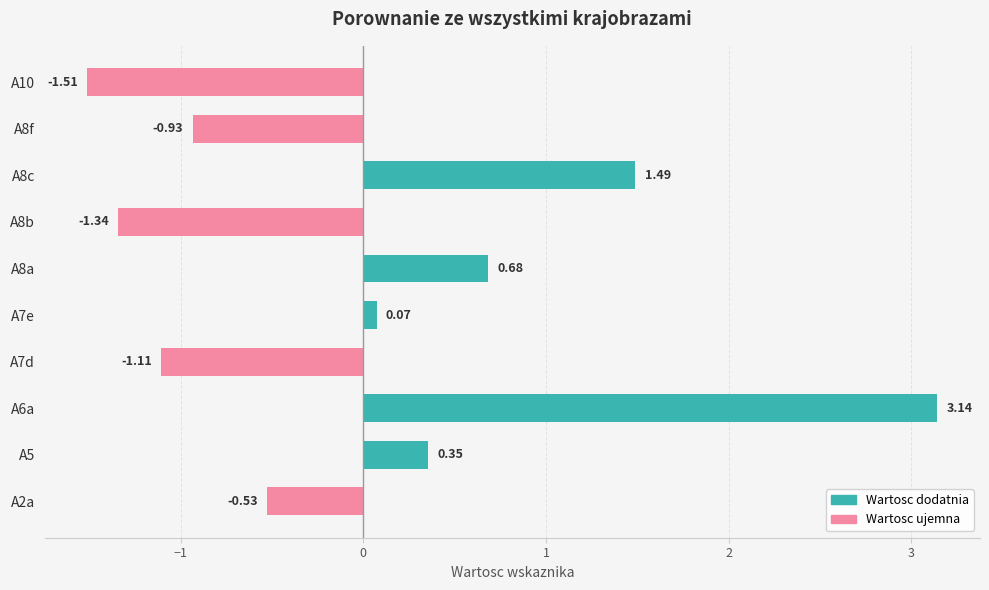

List the labels in order of value, largest first.

A6a, A8c, A8a, A5, A7e, A2a, A8f, A7d, A8b, A10